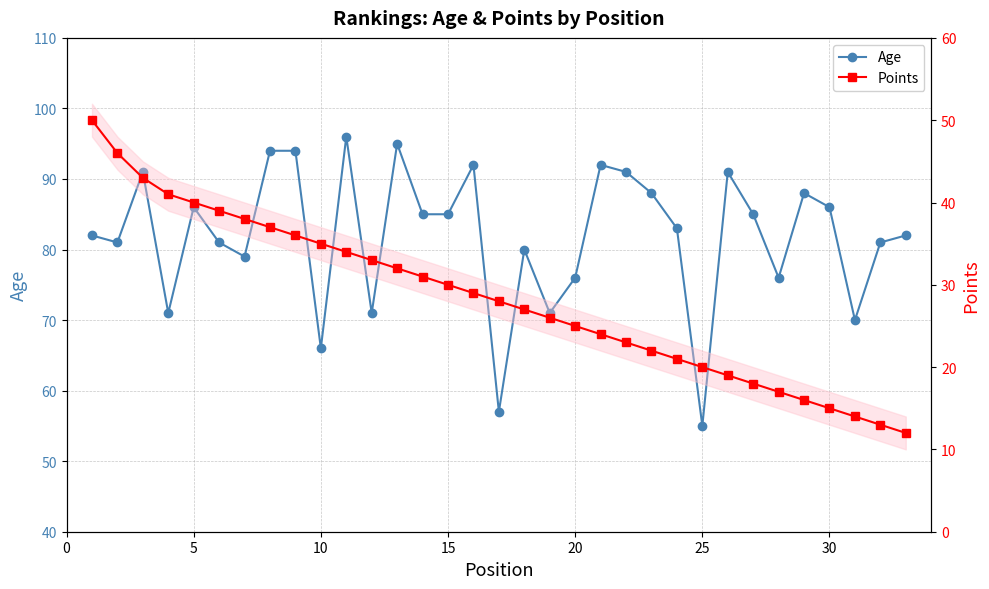

True or false: Points and Age cross at least once.

False